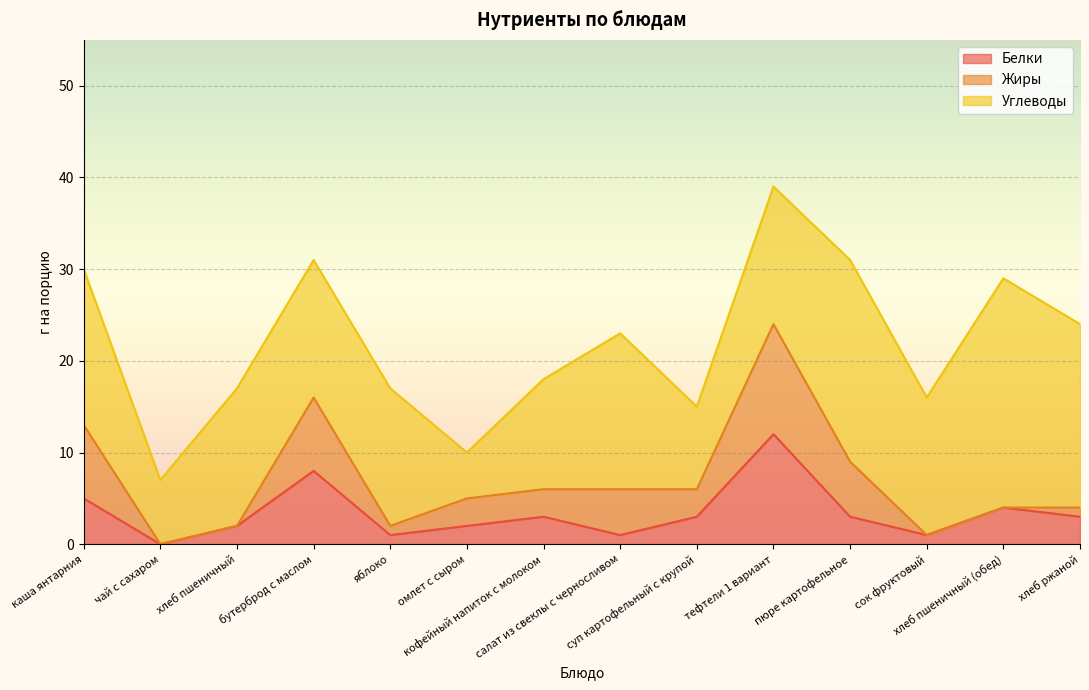

Between хлеб пшеничный (обед) and хлеб ржаной, which is larger?

хлеб пшеничный (обед)